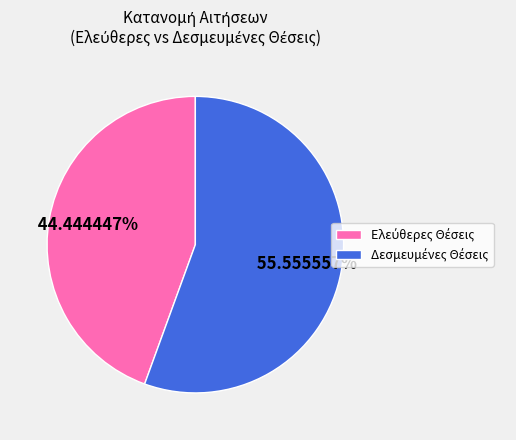

Does any single category account for the majority?

Yes